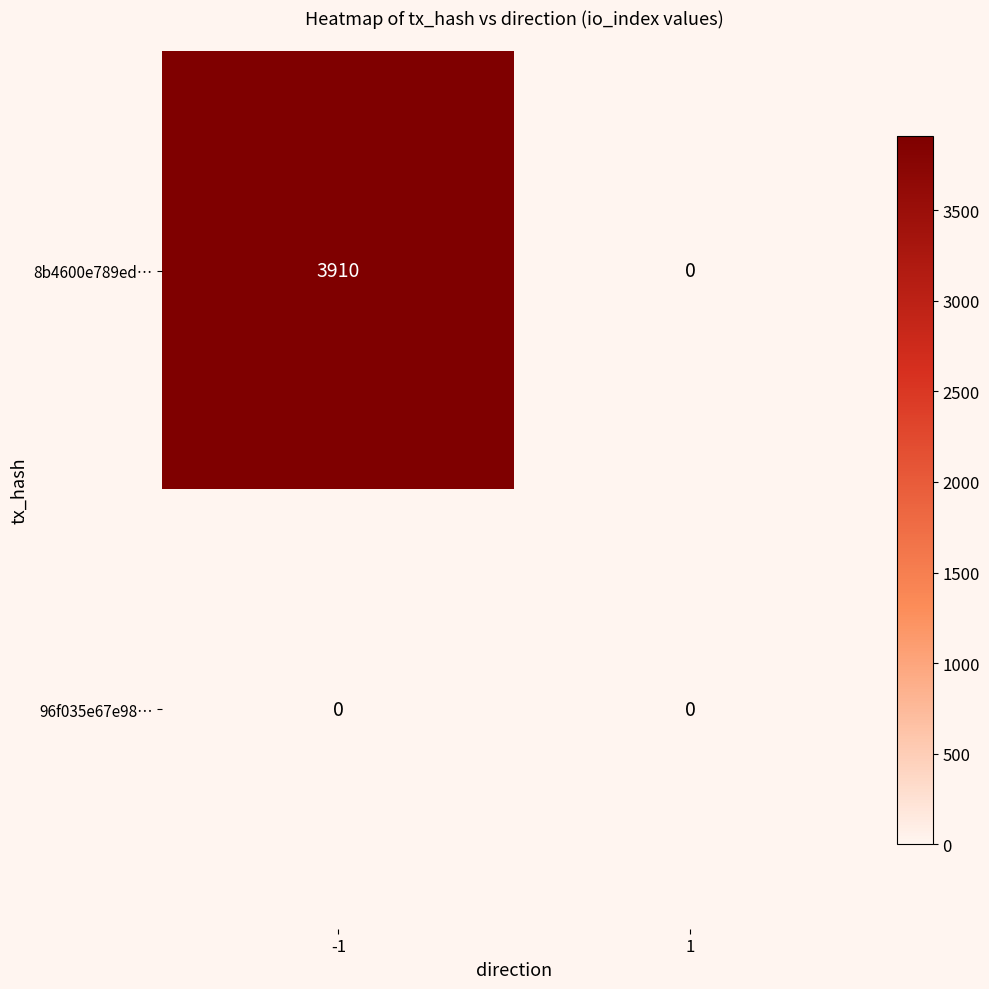

List the series in order of their peak value, lowest first.

96f035e67e98…, 8b4600e789ed…